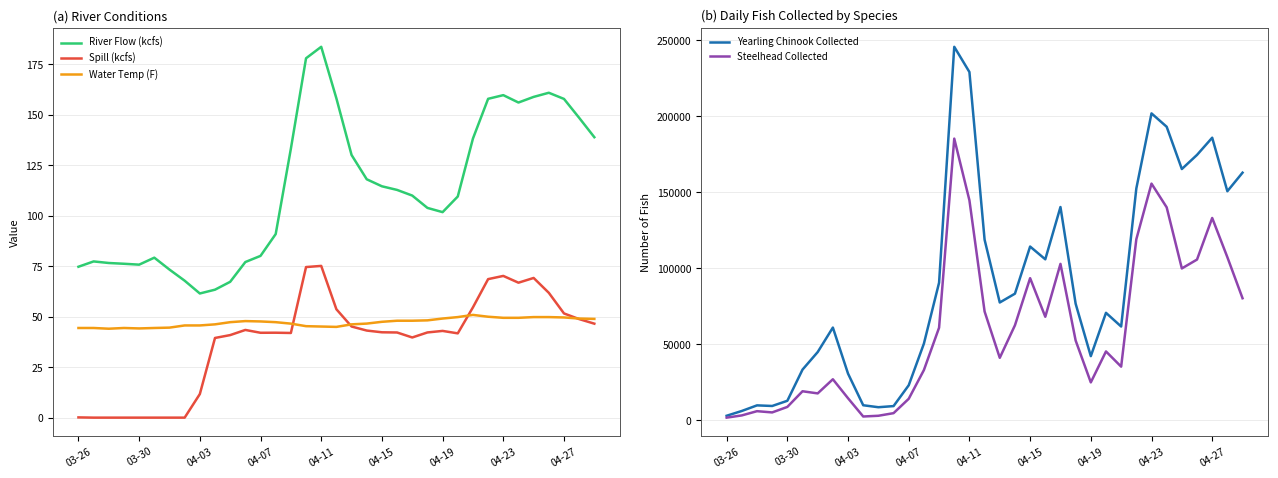

Count the number of categories in the chart.

35